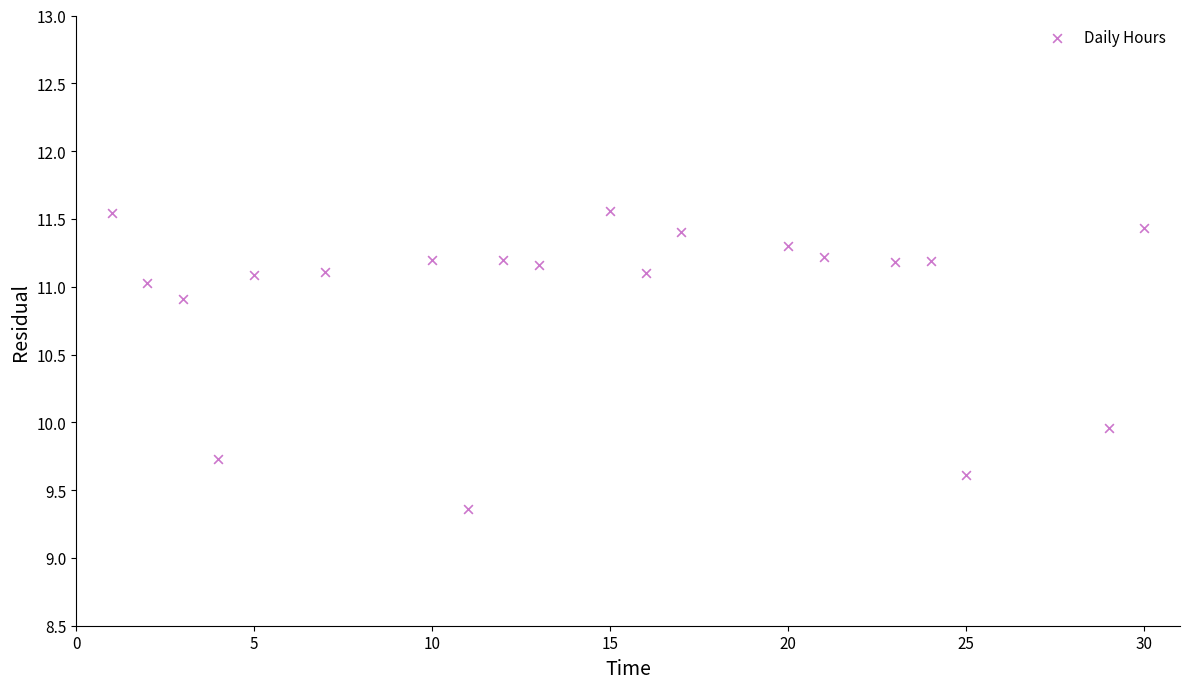

What is the range of Y values (max minus min)?

2.2